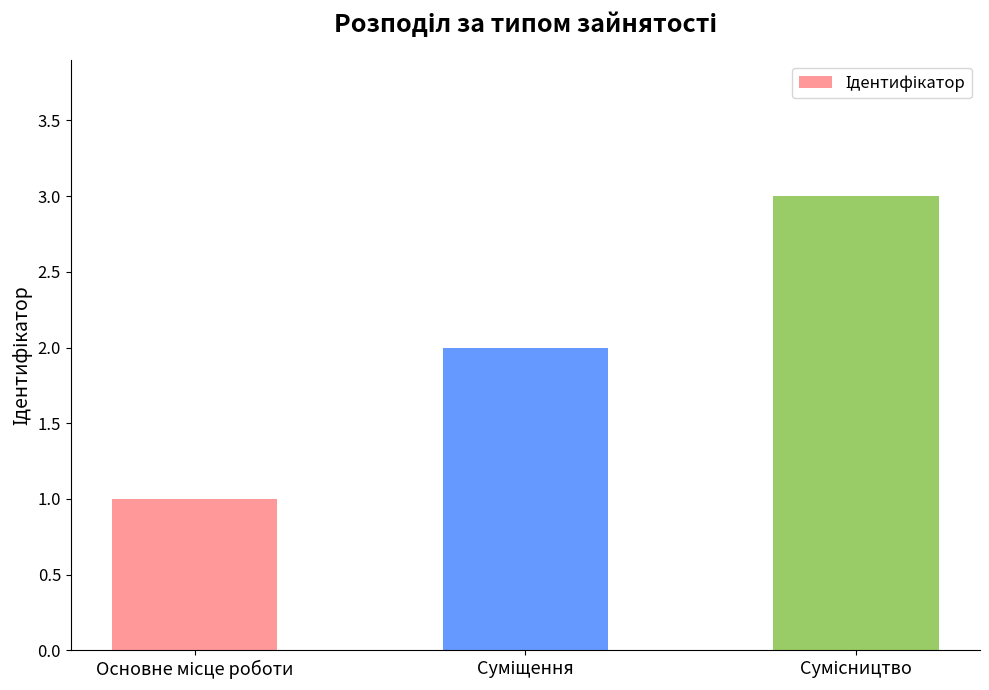

What is the sum of all values?

6